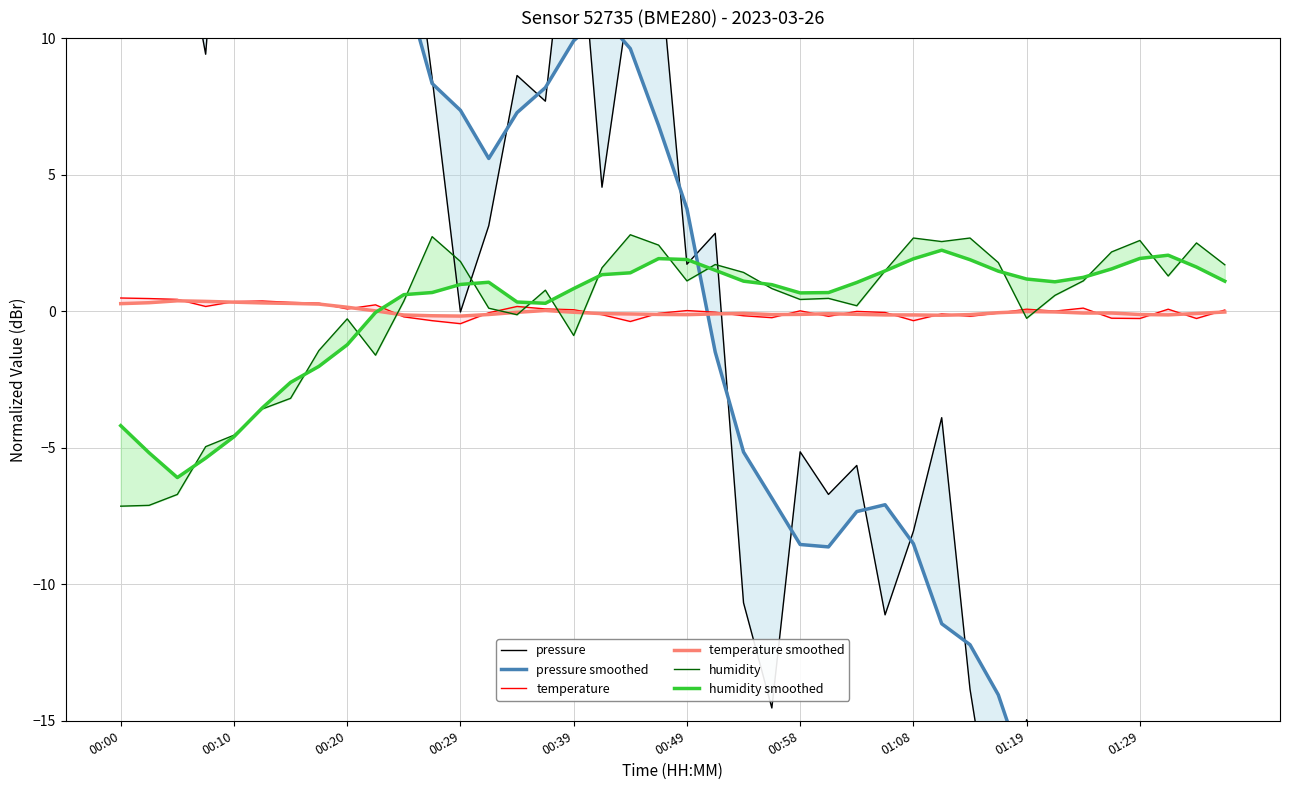

Which series has the widest spread of values?

pressure